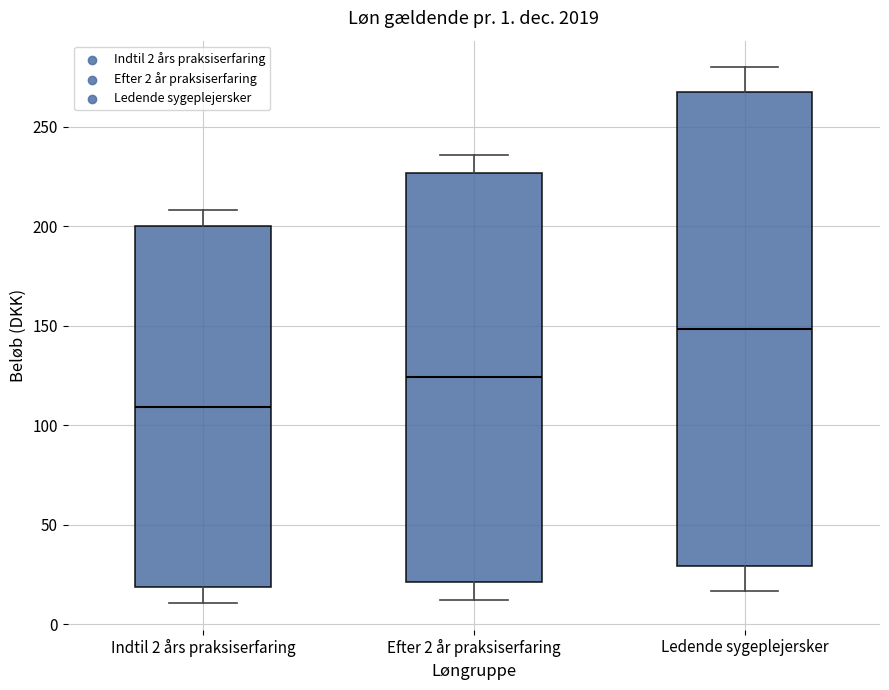

Which box's median line is the lowest?

Indtil 2 års praksiserfaring